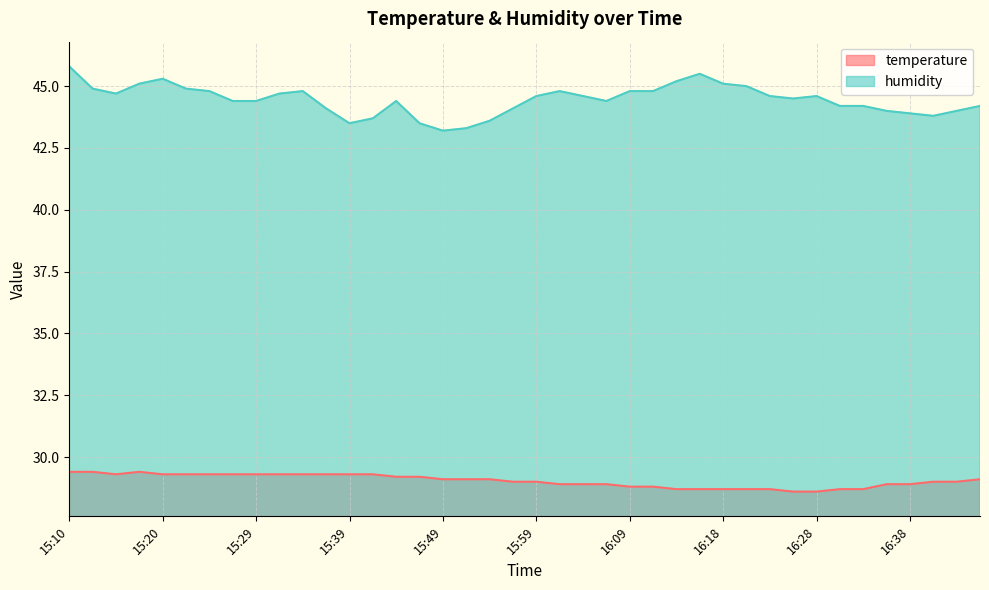

At which label does temperature reach its peak?

15:10